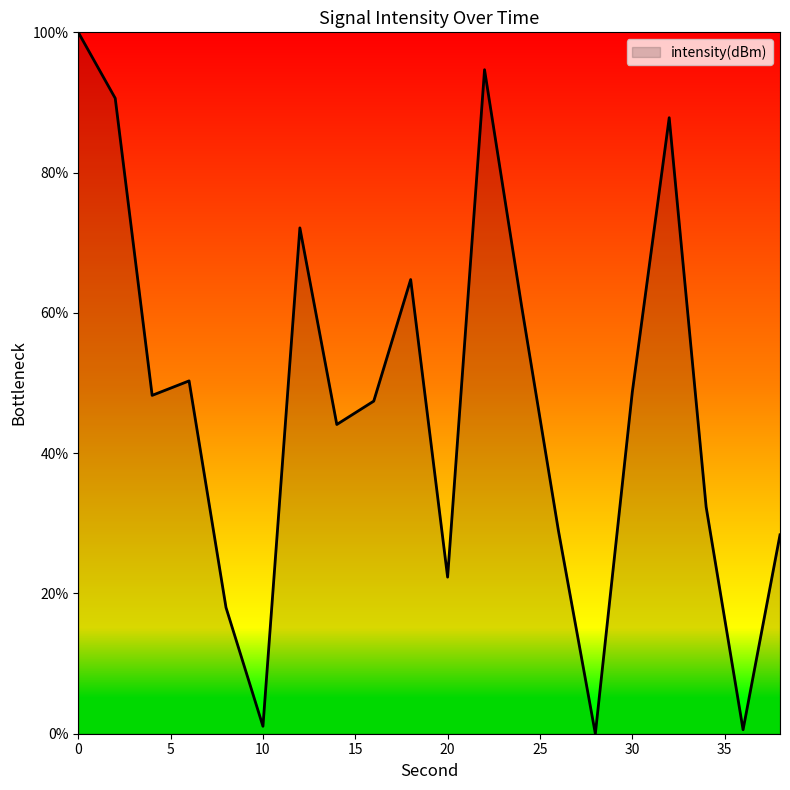

What is the maximum value shown in the chart?

100.0